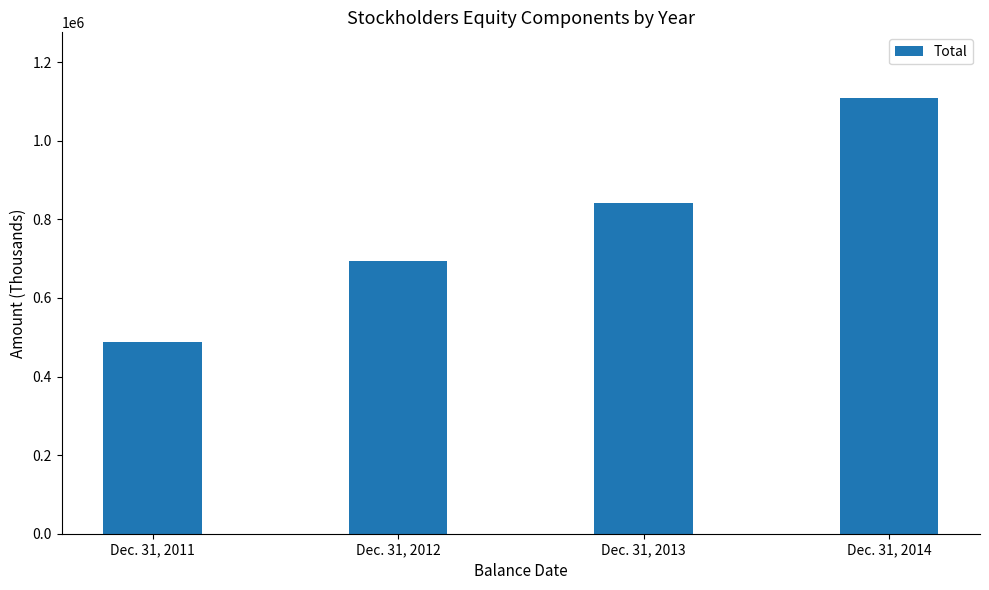

Rank the categories by value from highest to lowest.

Dec. 31, 2014, Dec. 31, 2013, Dec. 31, 2012, Dec. 31, 2011